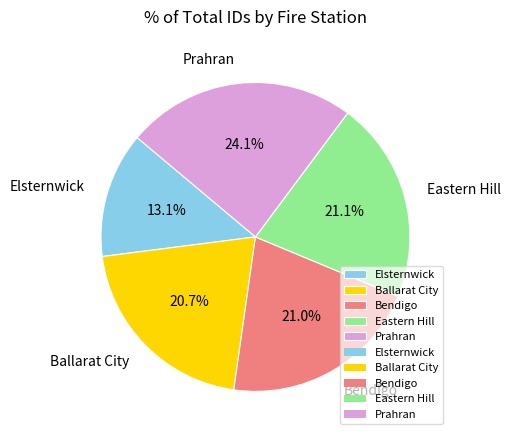

Does any single category account for the majority?

No